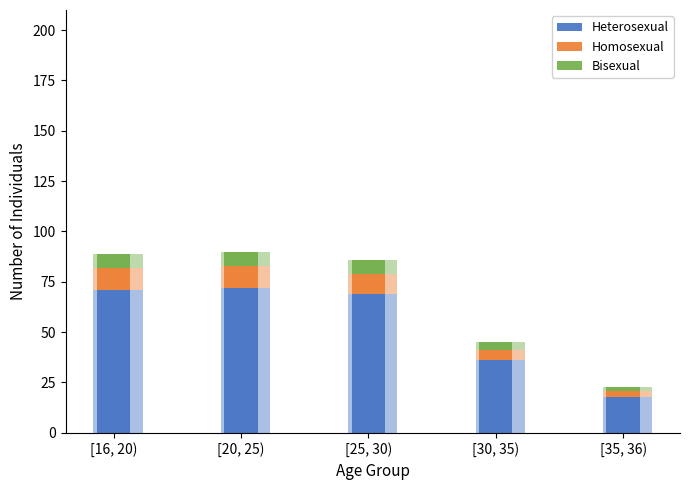

What is the sum of the Bisexual values at [20, 25) and [16, 20)?

14